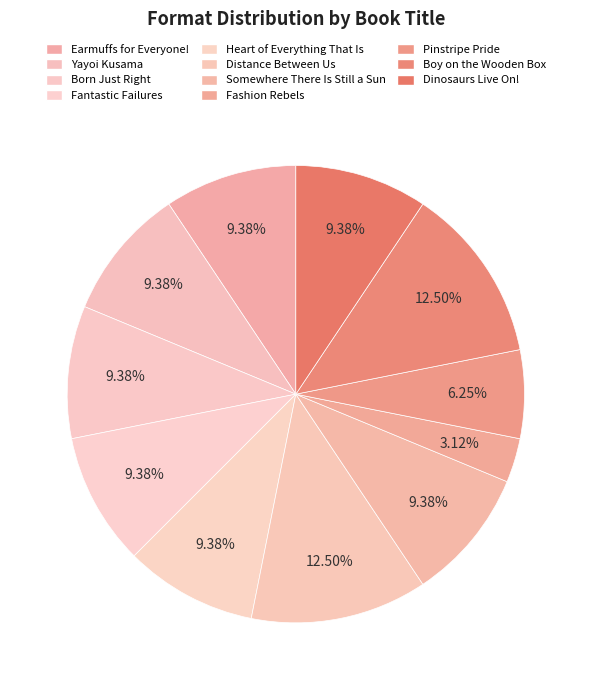

Rank the categories by value from lowest to highest.

Fashion Rebels, Pinstripe Pride, Earmuffs for Everyone!, Yayoi Kusama, Born Just Right, Fantastic Failures, Heart of Everything That Is, Somewhere There Is Still a Sun, Dinosaurs Live On!, Distance Between Us, Boy on the Wooden Box